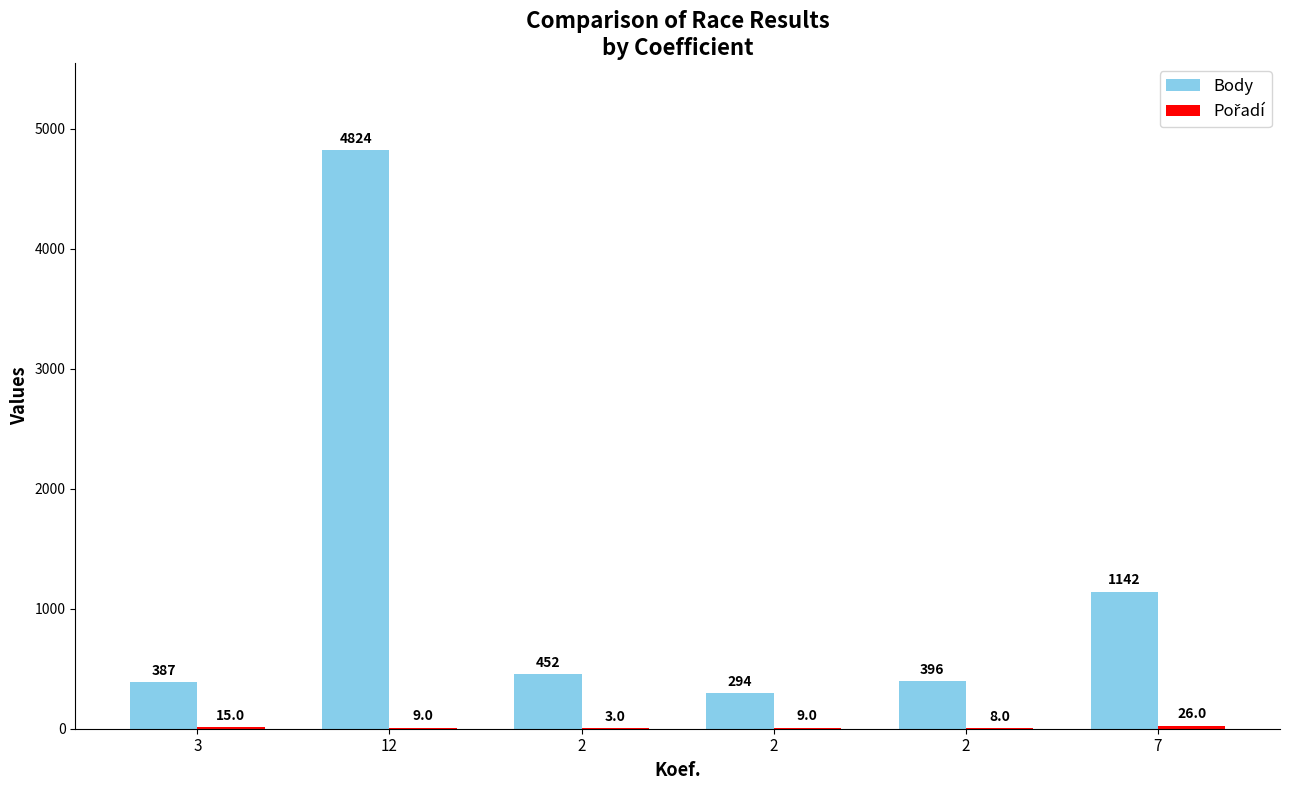

How many categories are shown in the chart?

6